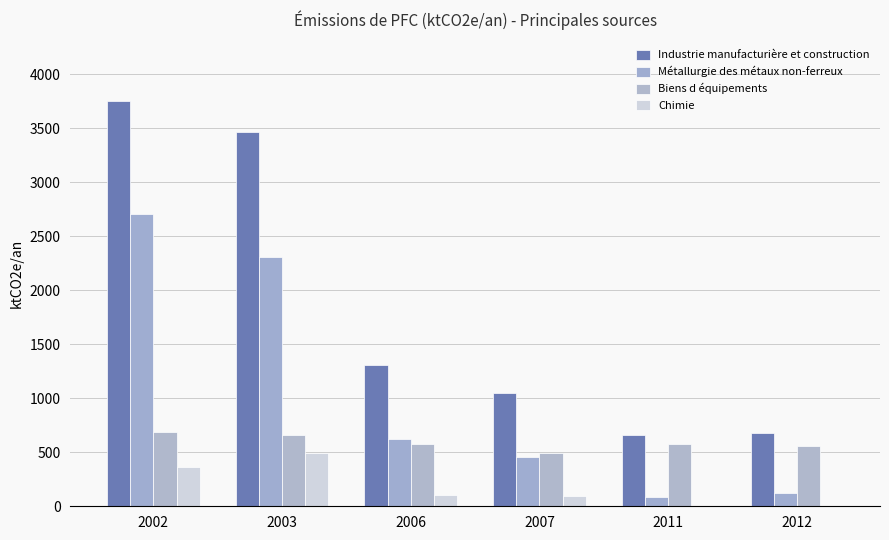

What is the approximate value of Chimie at 2007?

97.5